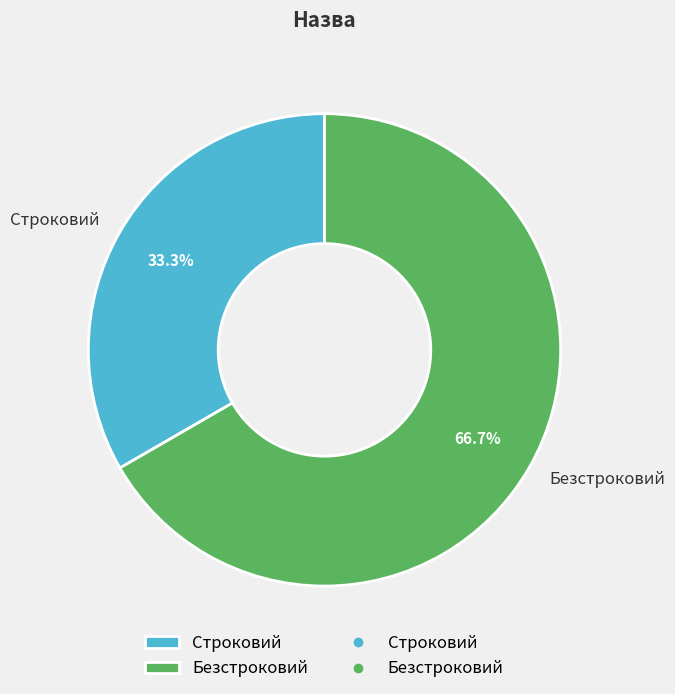

Rank the categories by value from lowest to highest.

Строковий, Безстроковий